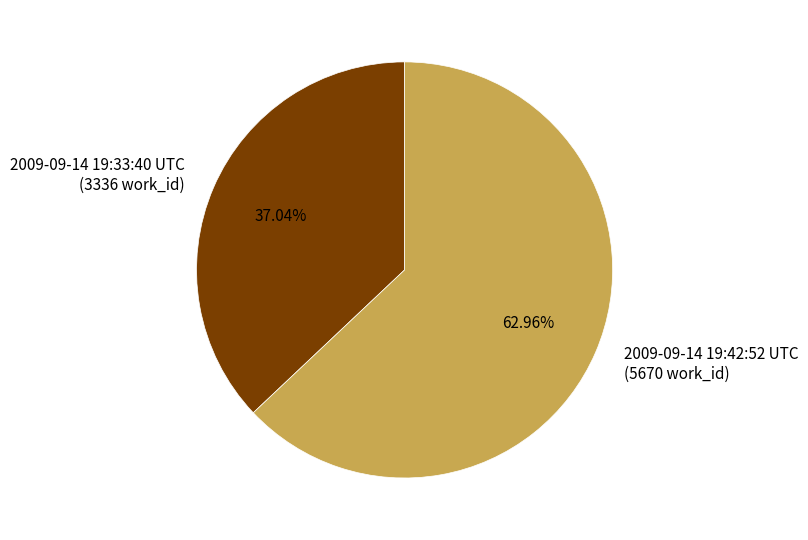

To the nearest percent, what percentage of the pie is 2009-09-14 19:33:40 UTC?

37%